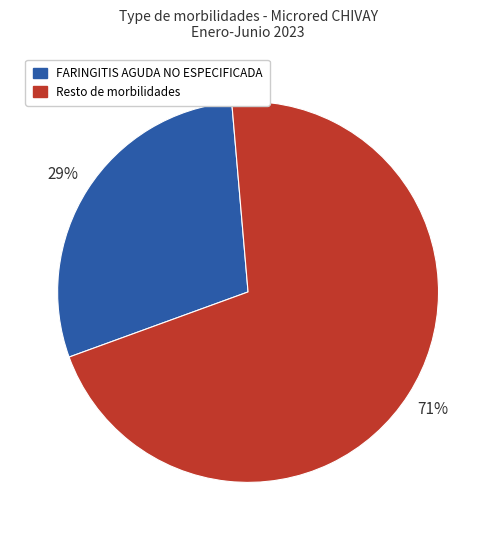

Count the number of slices in the pie.

2